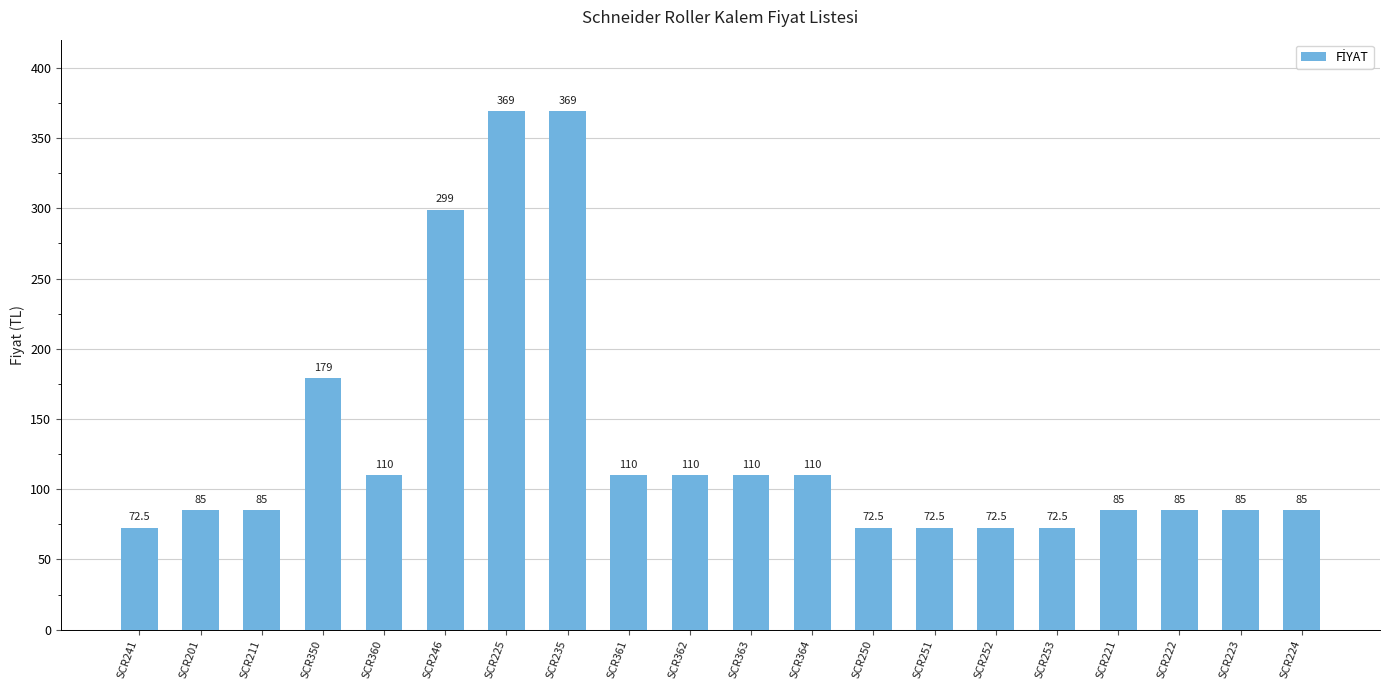

What is the sum of all values?

2638.5